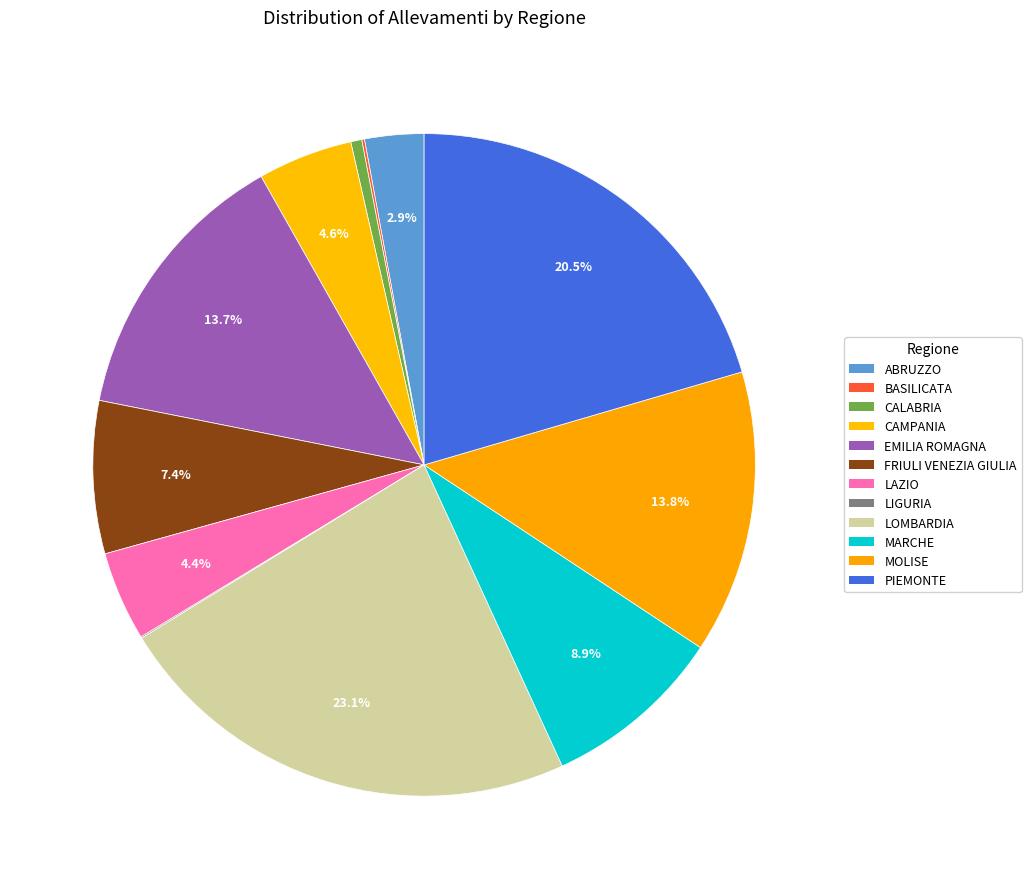

Is there a majority slice in this chart?

No